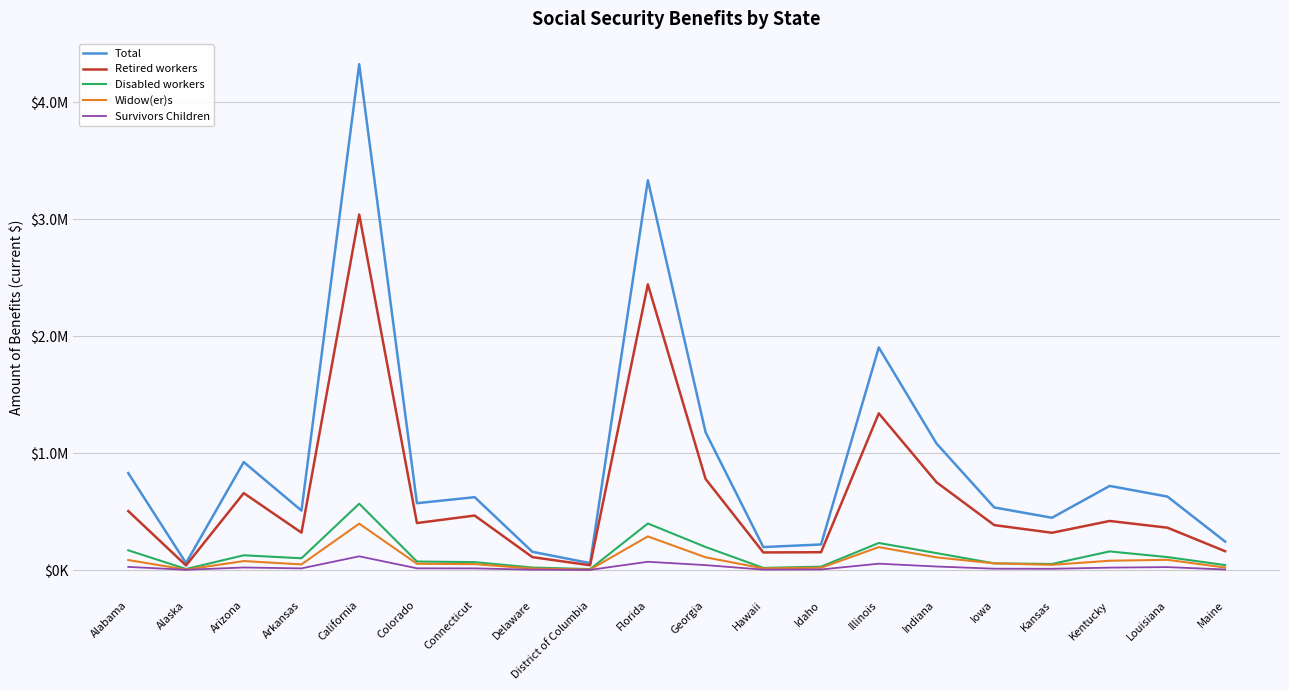

Is the value of Widow(er)s at Illinois greater than the value of Survivors Children at Delaware?

Yes